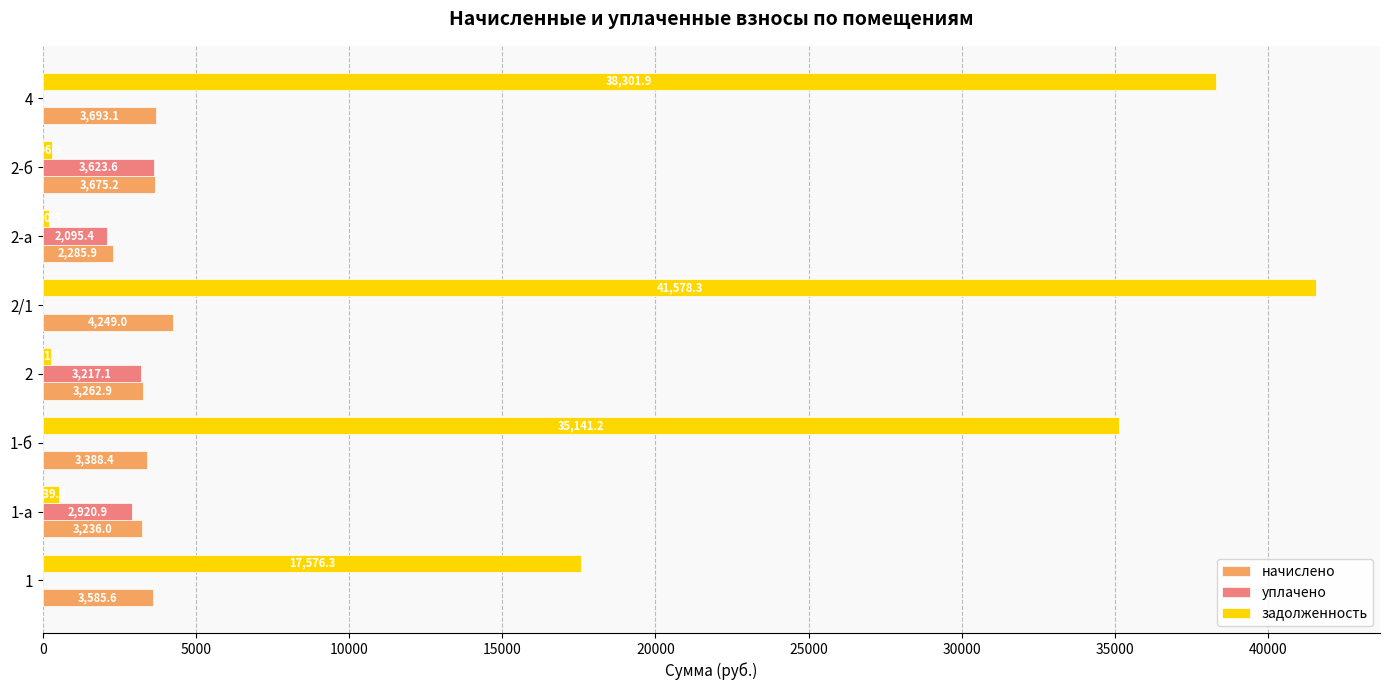

True or false: уплачено has a value of 3623.6 at 2-б.

True